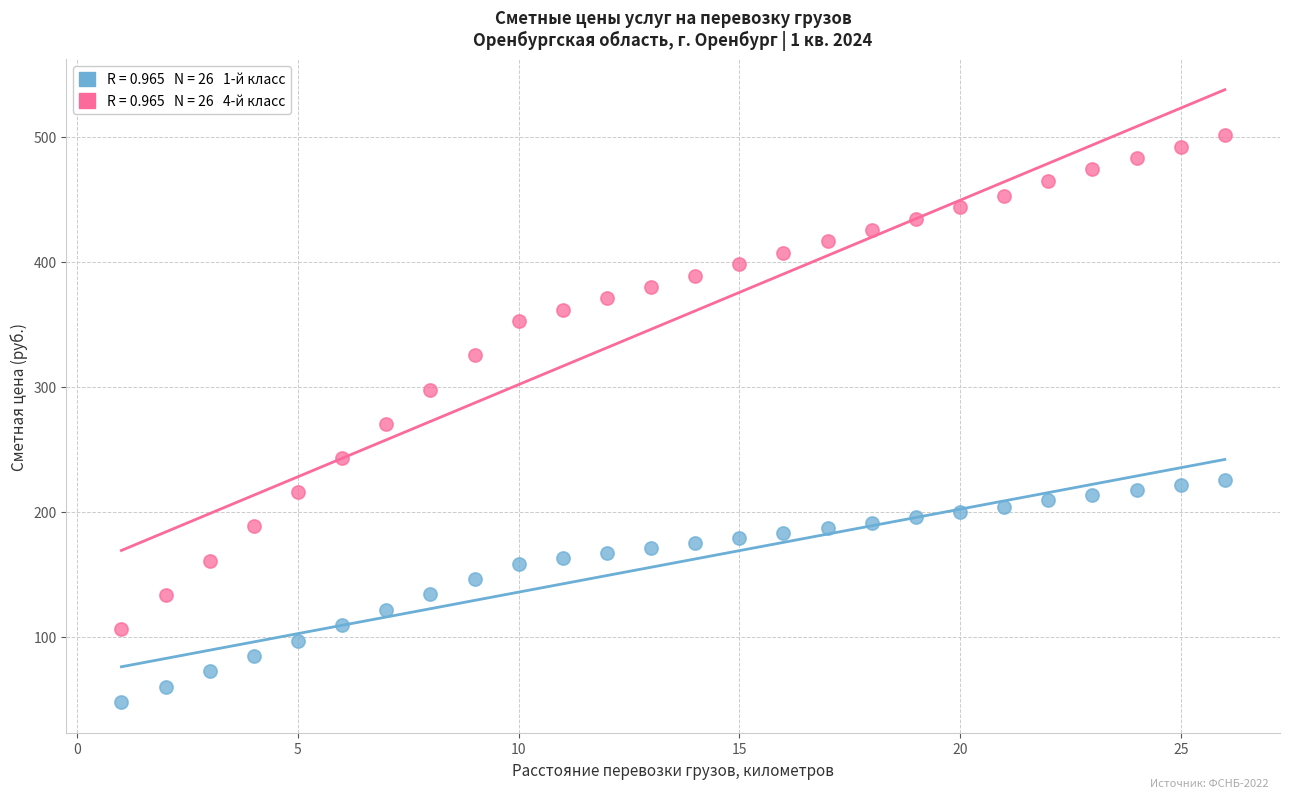

Across all data points, what is the range of Y values (max minus min)?

453.5